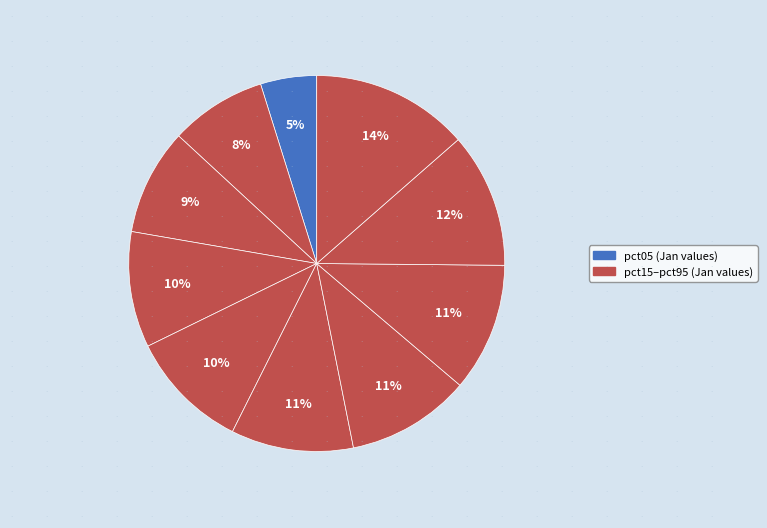

Which slice is the smallest?

pct05